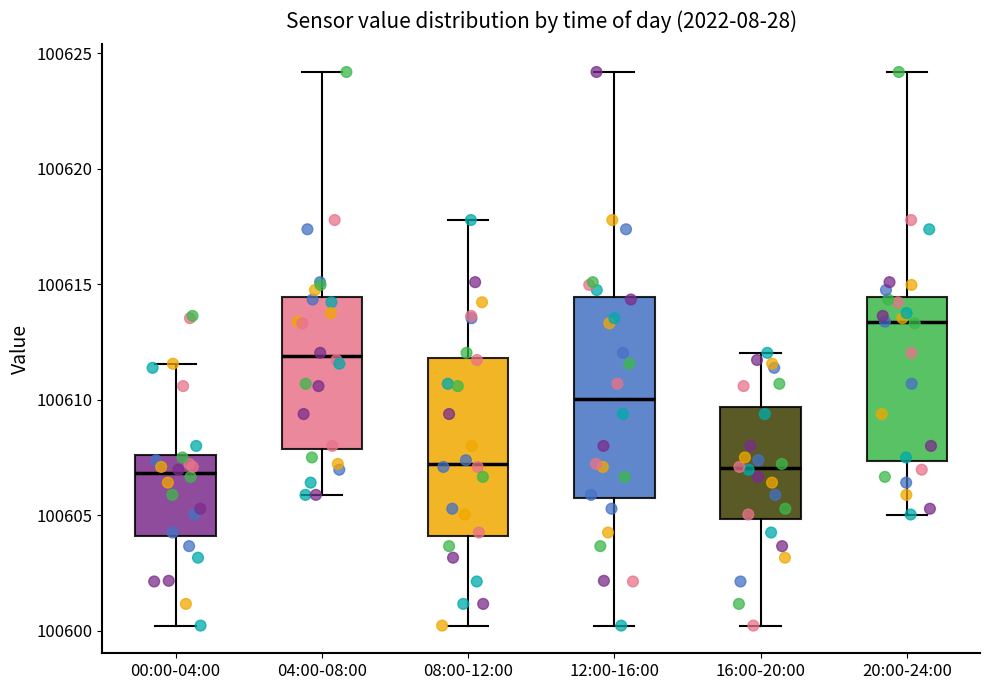

Where is the upper edge of the box for 16:00-20:00 on the y-axis? The values are not printed on the chart, so give them approximately, as read against the axis.

100609.5